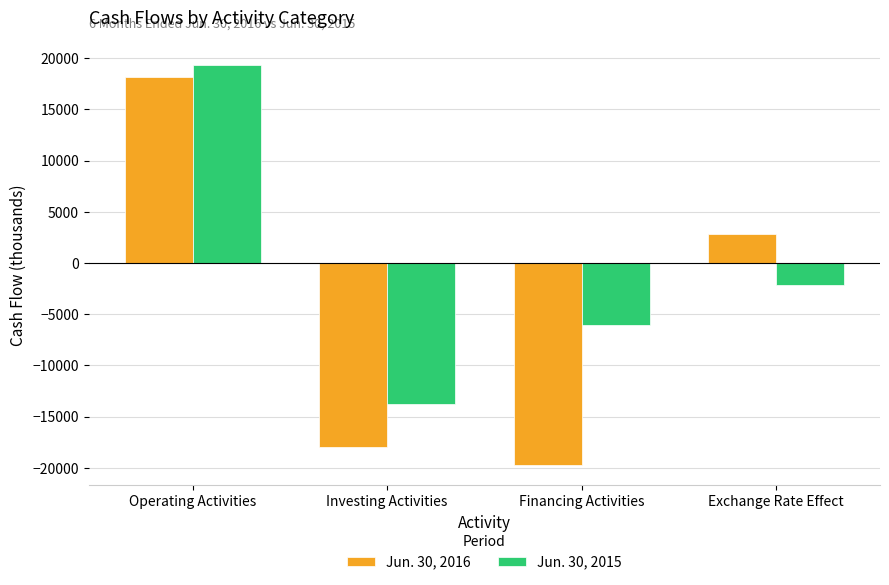

List the series in order of their peak value, lowest first.

Jun. 30, 2016, Jun. 30, 2015